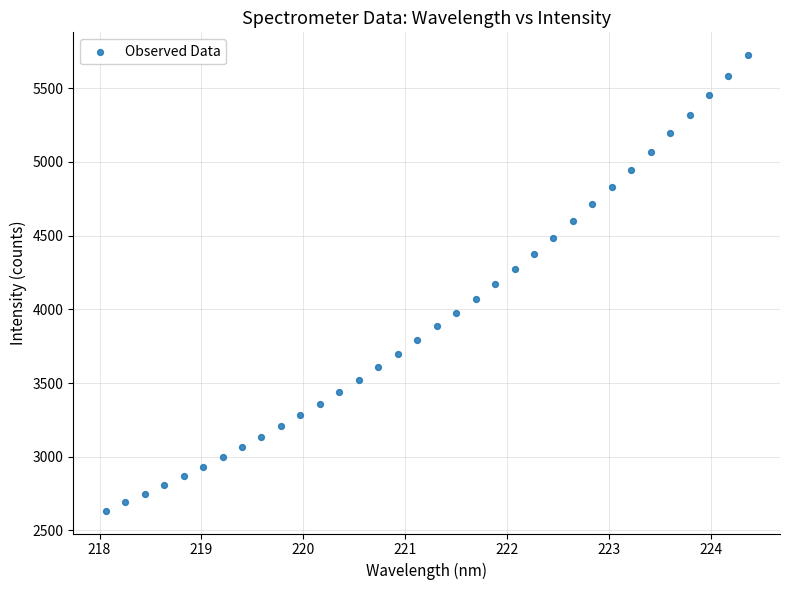

What is the range of Y values (max minus min)?

3091.0